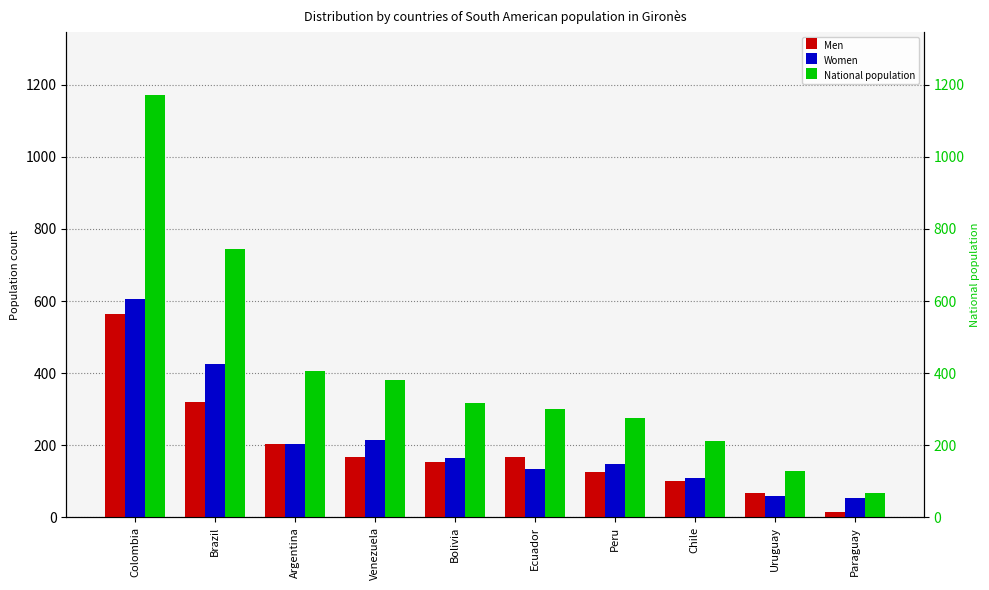

What are all the series names shown in the legend?

Men, Women, National population